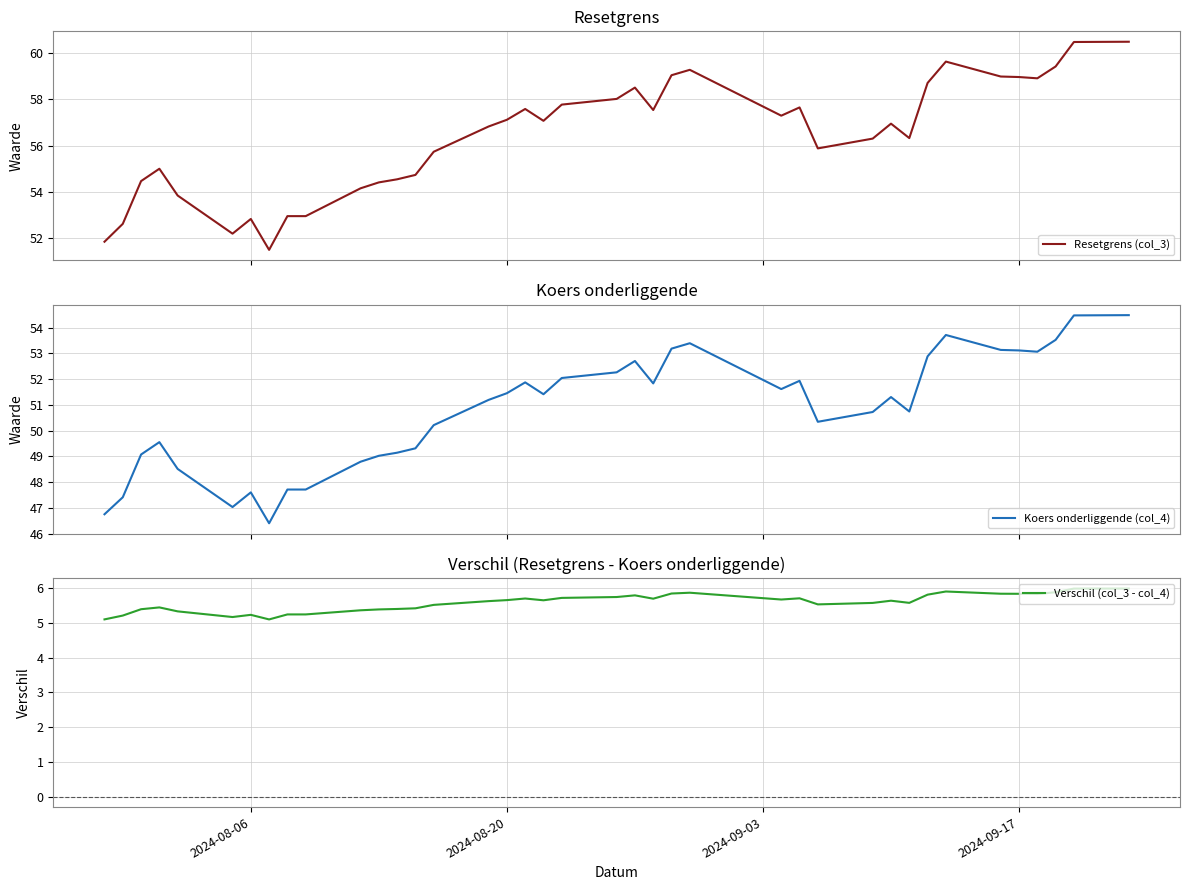

What is the minimum value for Koers onderliggende (col_4)?

46.4